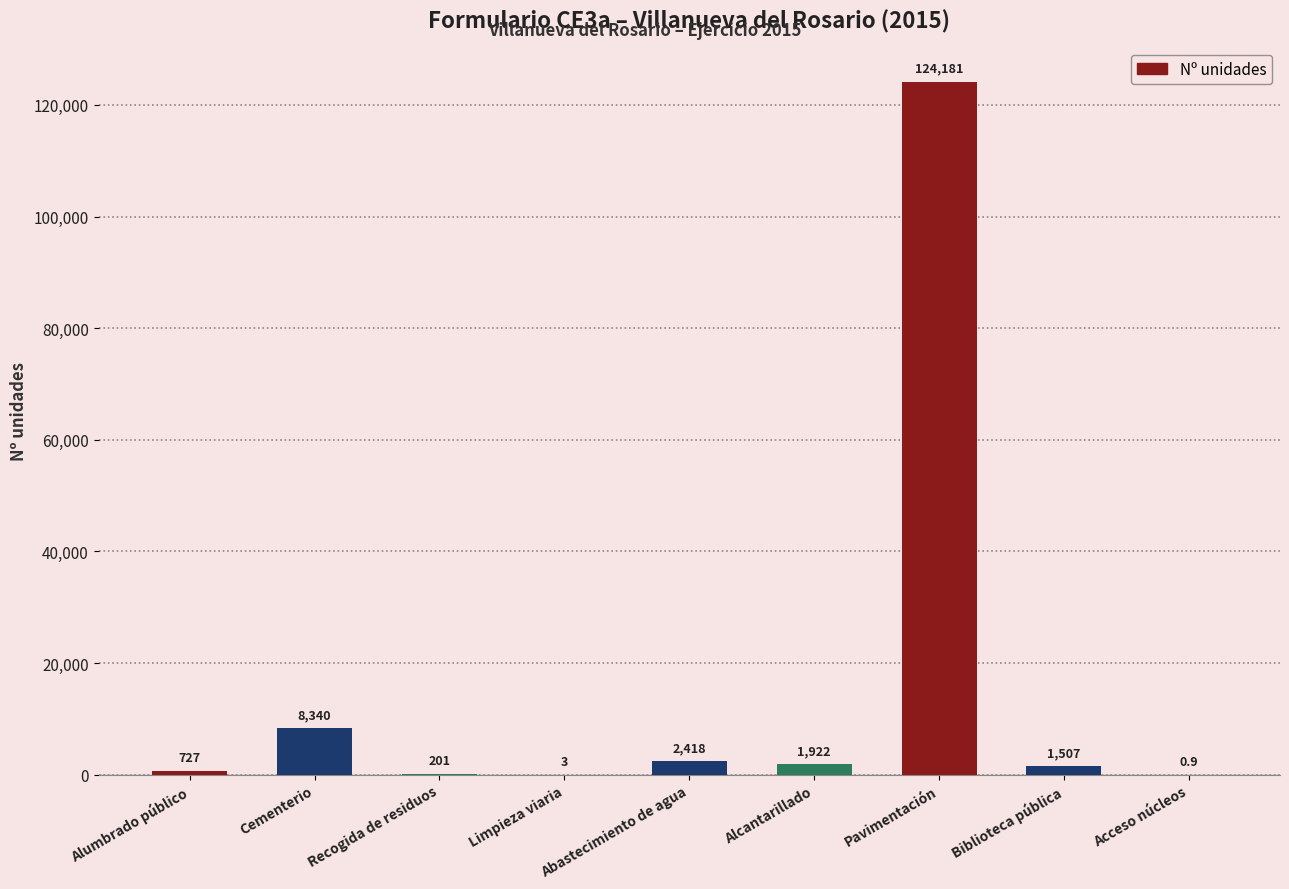

What is the sum of the values at Alcantarillado and Recogida de residuos?

2123.0